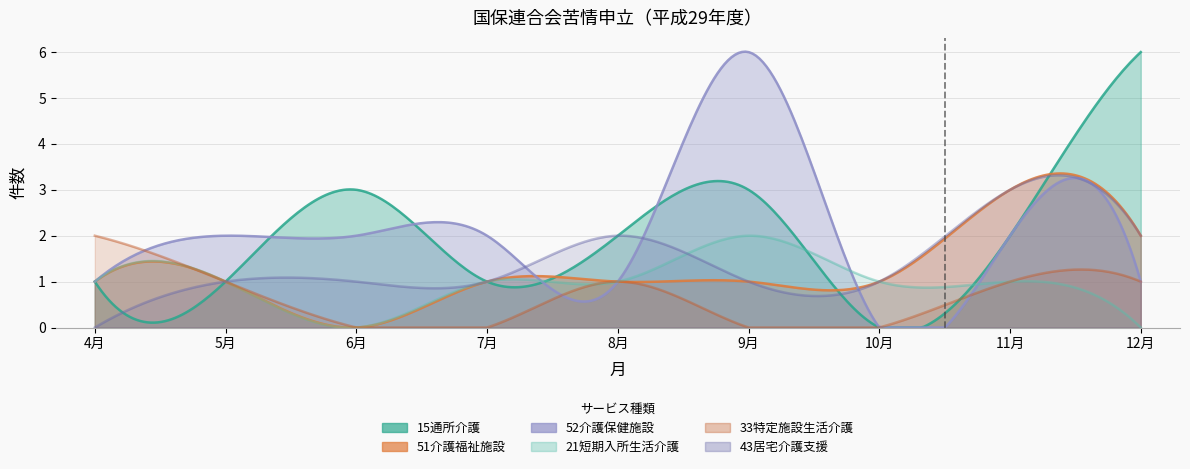

Reading right to left, list all the values displayed in this chart.

15通所介護: 12月=6	11月=2	10月=0	9月=3	8月=2	7月=1	6月=3	5月=1	4月=1
51介護福祉施設: 12月=2	11月=3	10月=1	9月=1	8月=1	7月=1	6月=0	5月=1	4月=1
52介護保健施設: 12月=1	11月=2	10月=0	9月=6	8月=1	7月=2	6月=2	5月=2	4月=1
21短期入所生活介護: 12月=0	11月=1	10月=1	9月=2	8月=1	7月=1	6月=0	5月=1	4月=1
33特定施設生活介護: 12月=1	11月=1	10月=0	9月=0	8月=1	7月=0	6月=0	5月=1	4月=2
43居宅介護支援: 12月=2	11月=3	10月=1	9月=1	8月=2	7月=1	6月=1	5月=1	4月=0